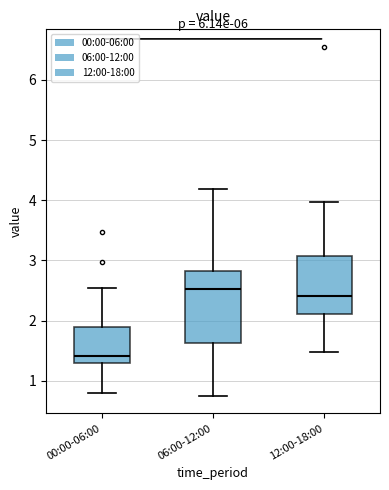

Reading left to right, read every box against the y-axis: the position of its median line, the range the box covers, and the ends of its whiskers. The values are not printed on the chart, so give them approximately, as read against the axis.

00:00-06:00: median 1.4, box 1.3 to 1.9, whiskers 0.8 to 2.6
06:00-12:00: median 2.5, box 1.6 to 2.8, whiskers 0.8 to 4.2
12:00-18:00: median 2.4, box 2.1 to 3.1, whiskers 1.5 to 4.0